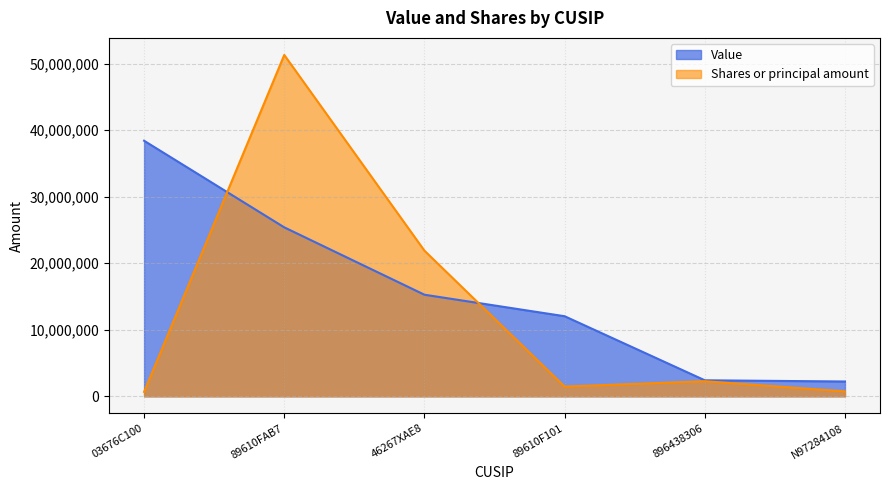

Rank the series by their maximum value, from lowest to highest.

Value, Shares or principal amount